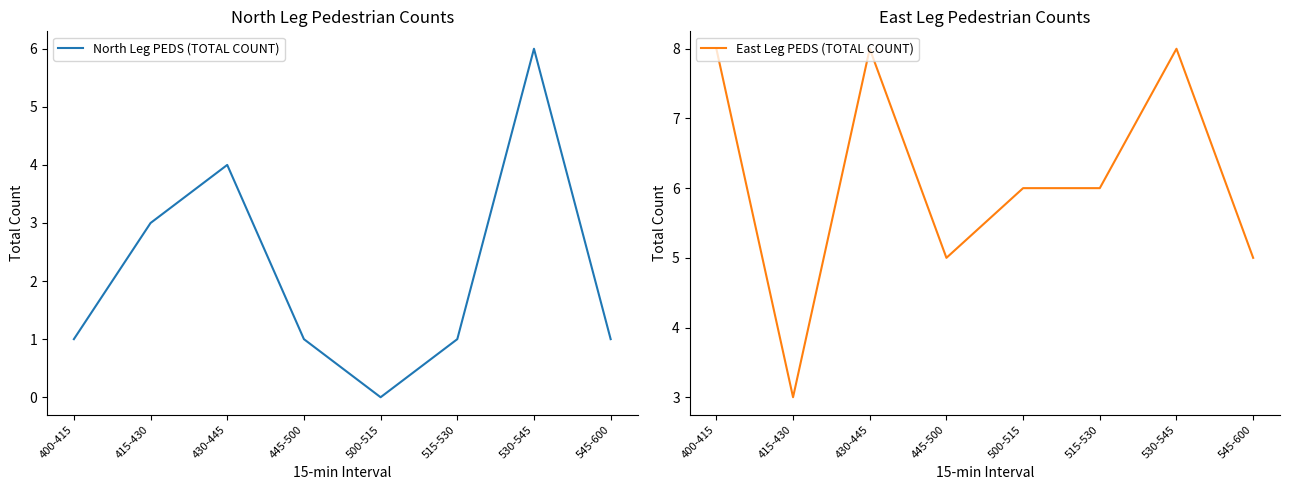

List the series in order of their overall mean, highest first.

East Leg PEDS (TOTAL COUNT), North Leg PEDS (TOTAL COUNT)